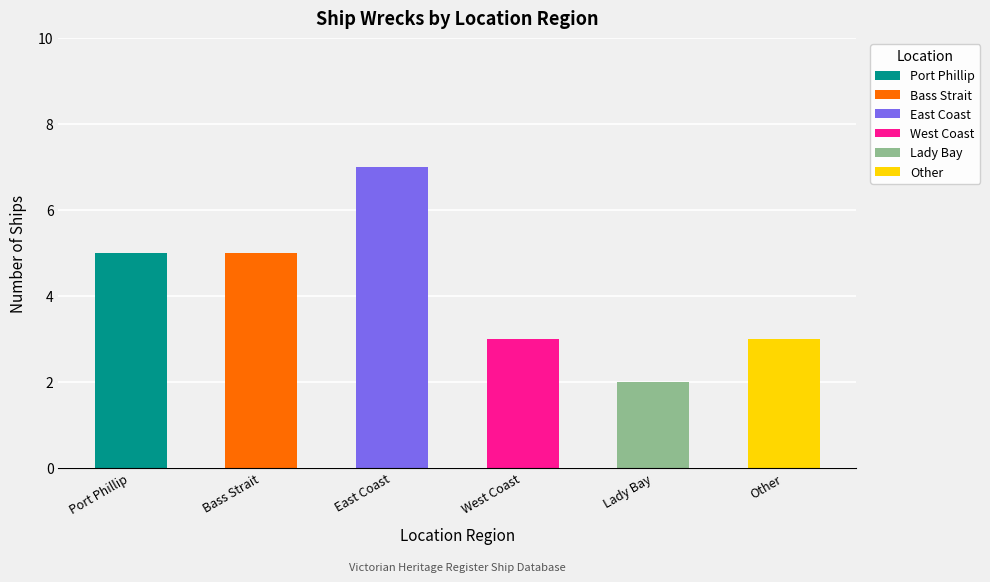

What position from the left is Lady Bay?

5